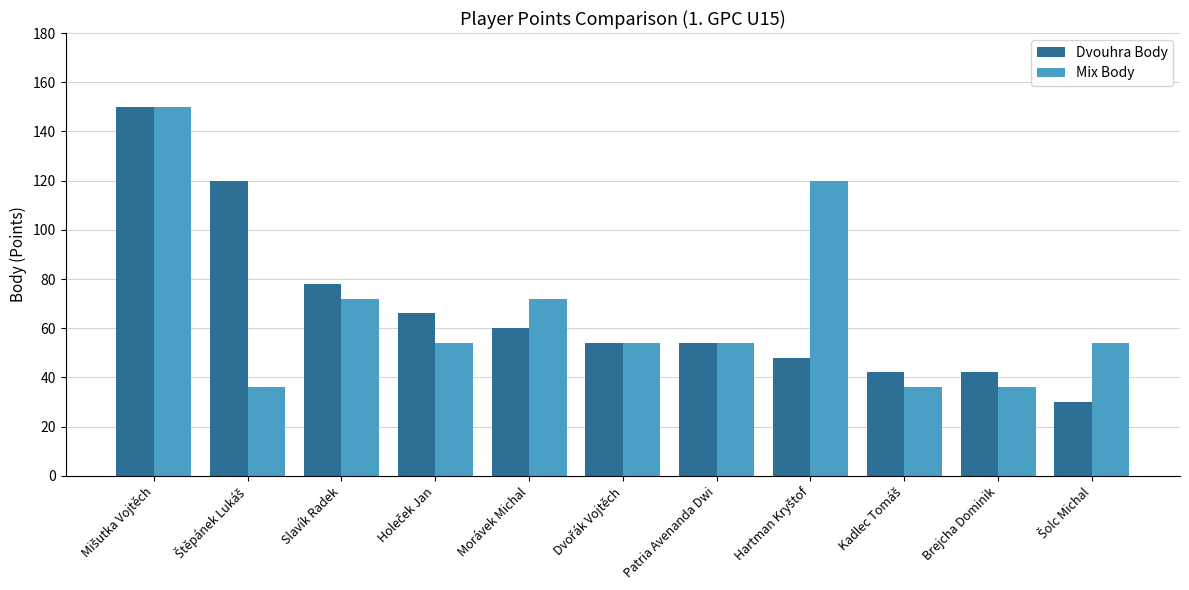

How many categories are shown in the chart?

11